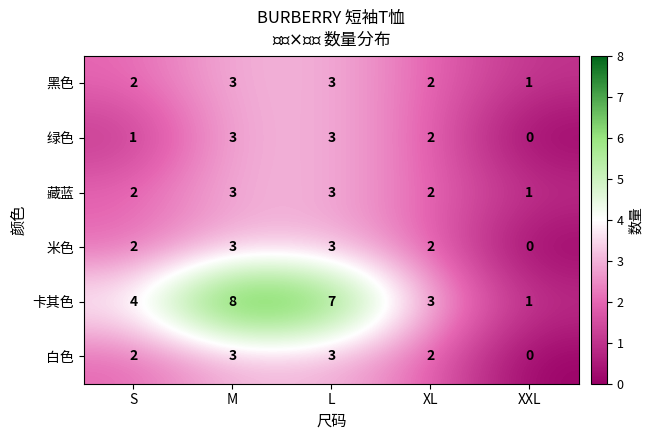

Count the 米色 values in the range 2 to 3.

4